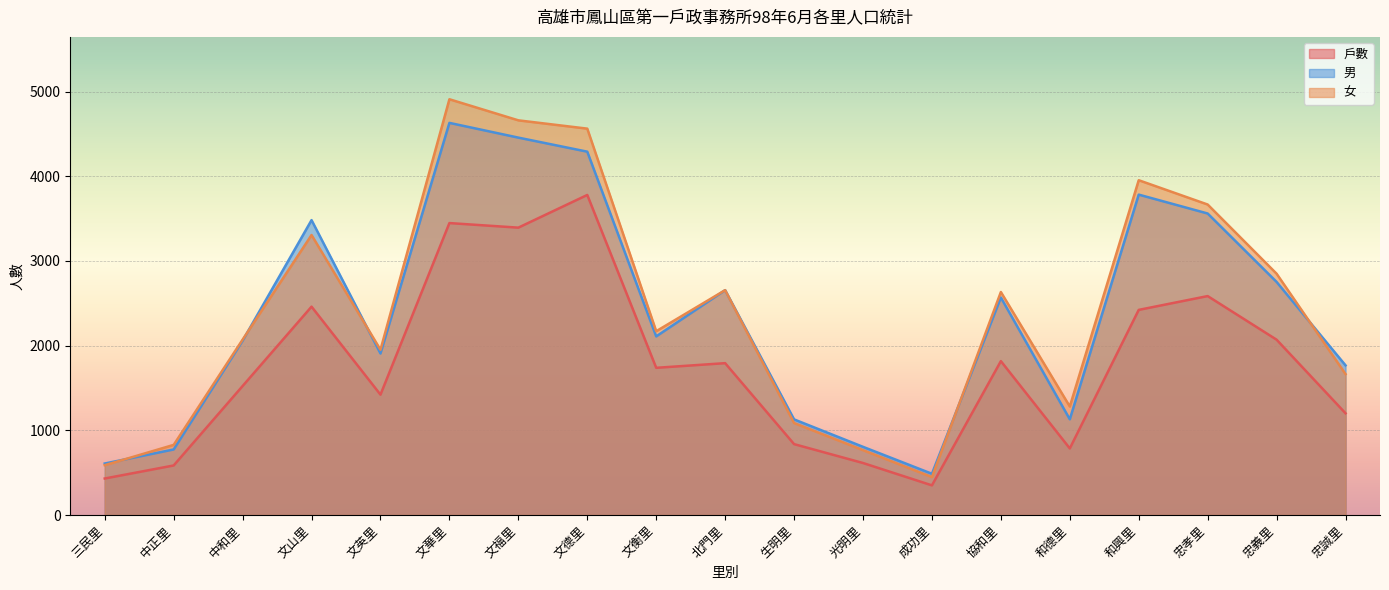

The 戶數 series shows 6299 at 文德里. True or false?

False